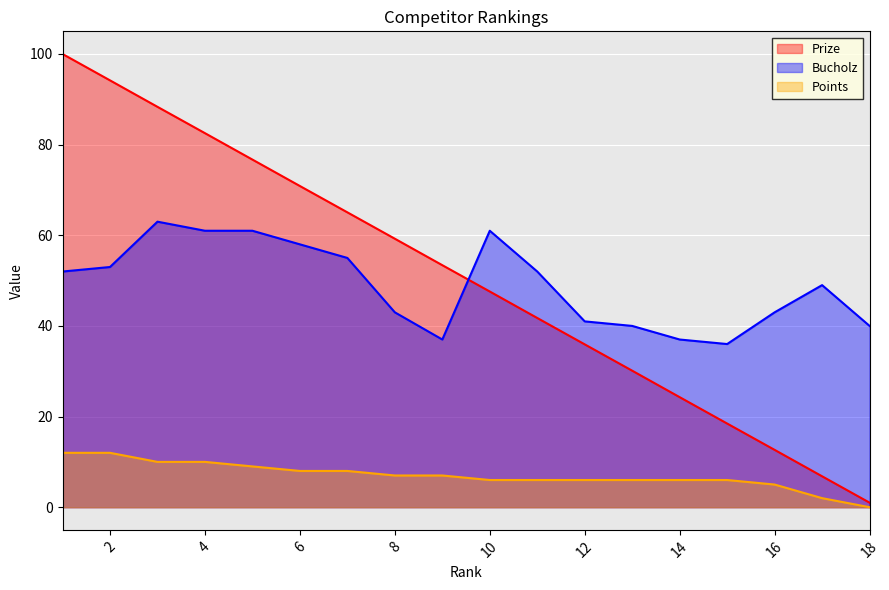

Between 5 and 6, which series saw the biggest shift?

Prize